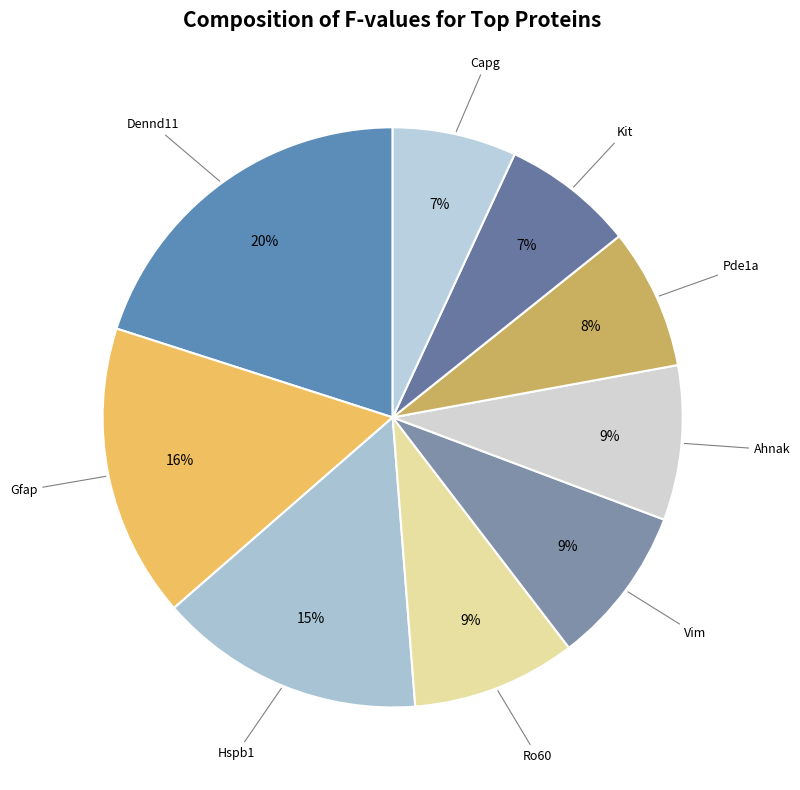

Combined, do Dennd11 and Gfap account for over 50%?

No